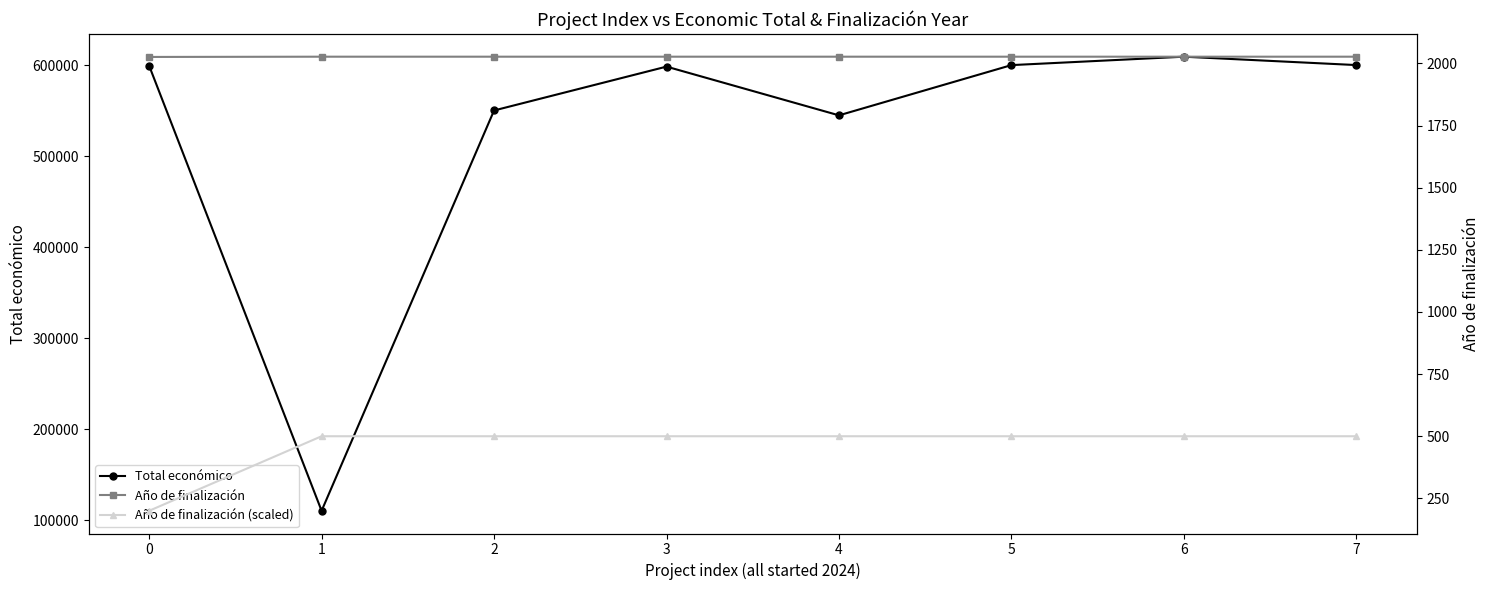

What is the highest value of the Año de finalización (scaled) series?

500